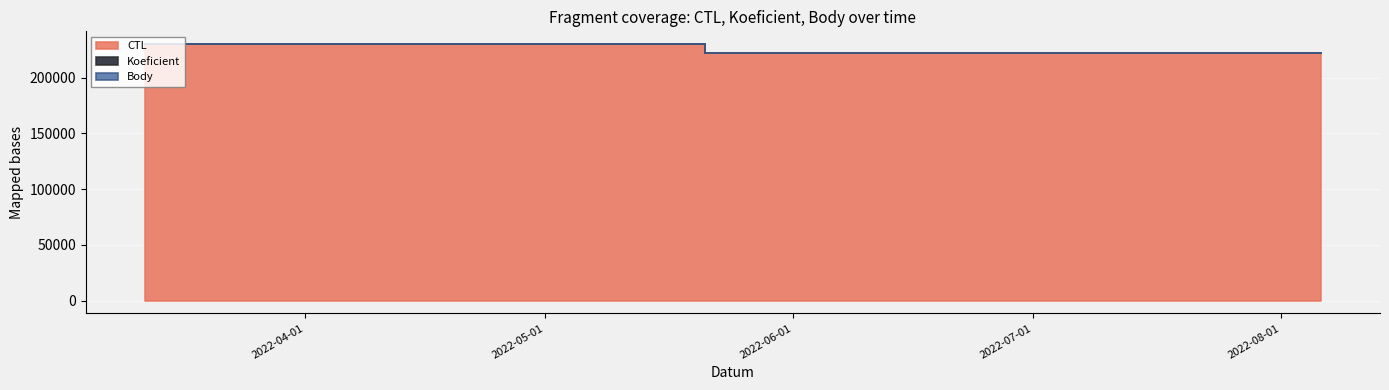

Reading left to right, extract all data points from this chart.

CTL: 229908	222208	222210
Koeficient: 1	3	3
Body: 1	2	2